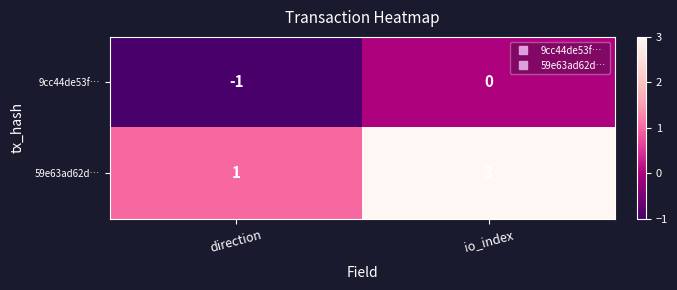

Which label corresponds to the largest value in the chart?

io_index